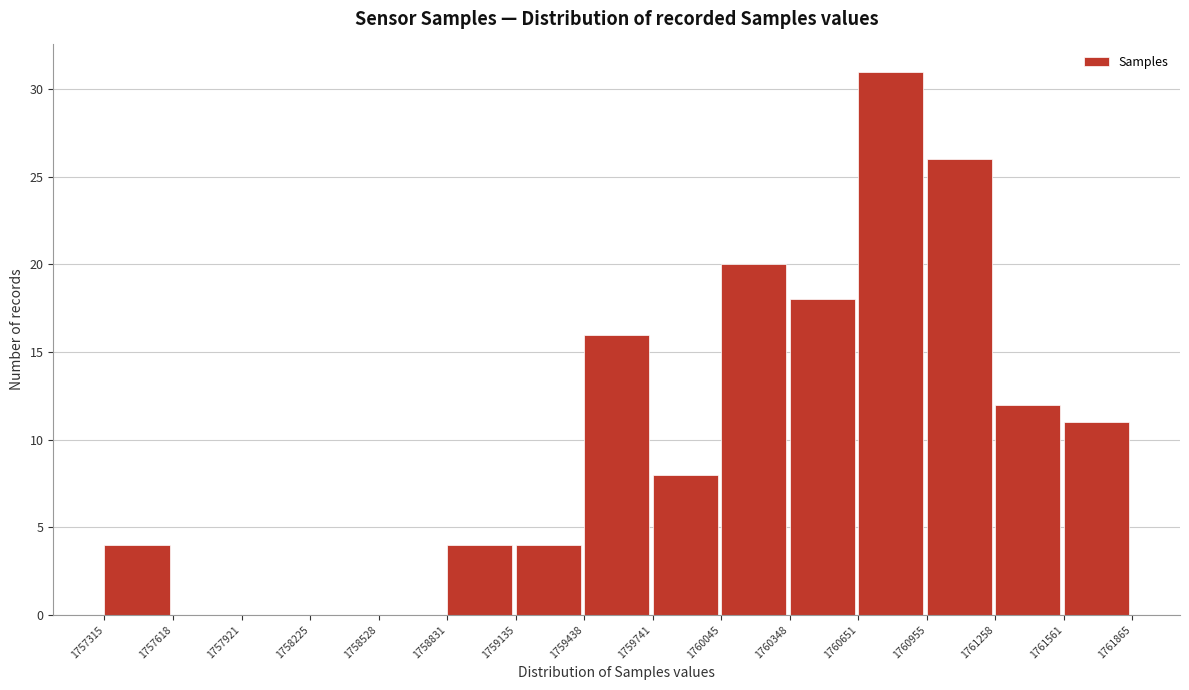

Reading left to right, list every bar in this chart as the range it spans on the x-axis followed by its height. The values are not printed on the chart, so give them approximately, as read against the axis.

1757315 to 1757618: 4
1757618 to 1757921: 0
1757921 to 1758225: 0
1758225 to 1758528: 0
1758528 to 1758831: 0
1758831 to 1759135: 4
1759135 to 1759438: 4
1759438 to 1759741: 16
1759741 to 1760045: 8
1760045 to 1760348: 20
1760348 to 1760651: 18
1760651 to 1760955: 31
1760955 to 1761258: 26
1761258 to 1761561: 12
1761561 to 1761865: 11